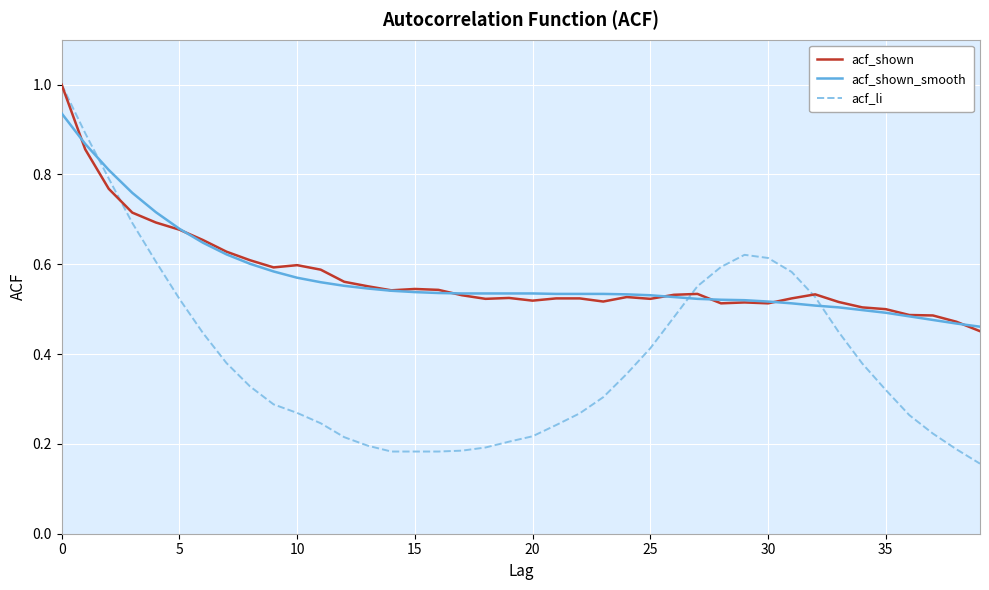

How many lines are shown in the chart?

3